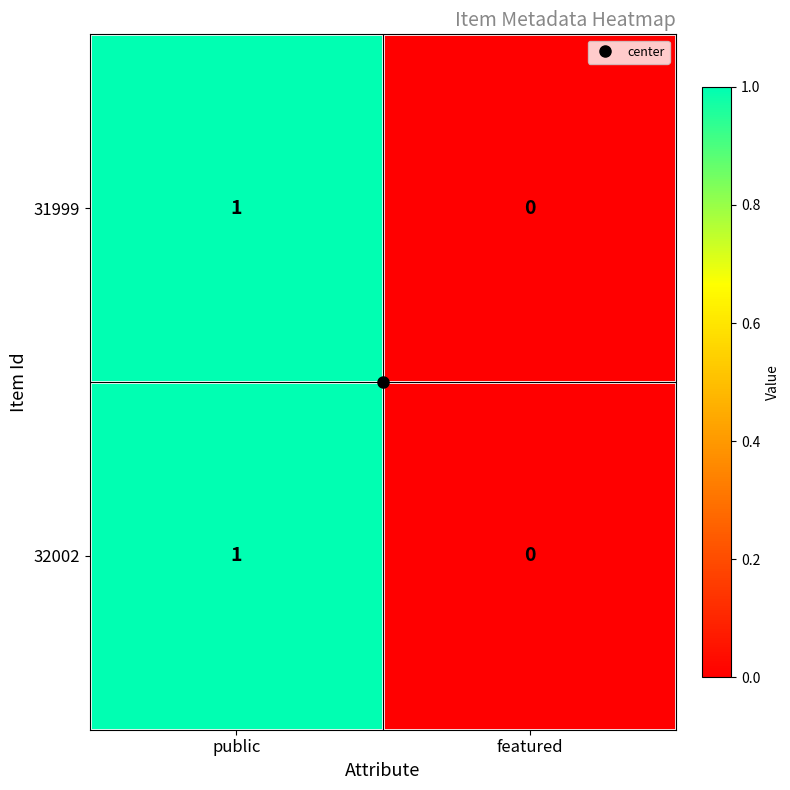

The value of 32002 at featured is -1. True or false?

False